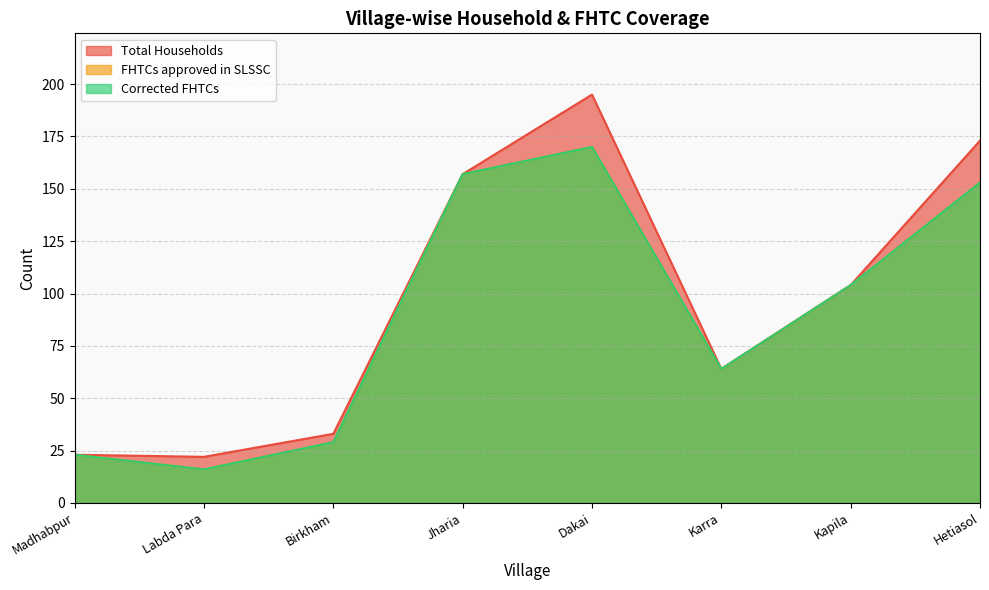

In Corrected FHTCs, how many points are higher than both neighbors (excluding endpoints)?

1